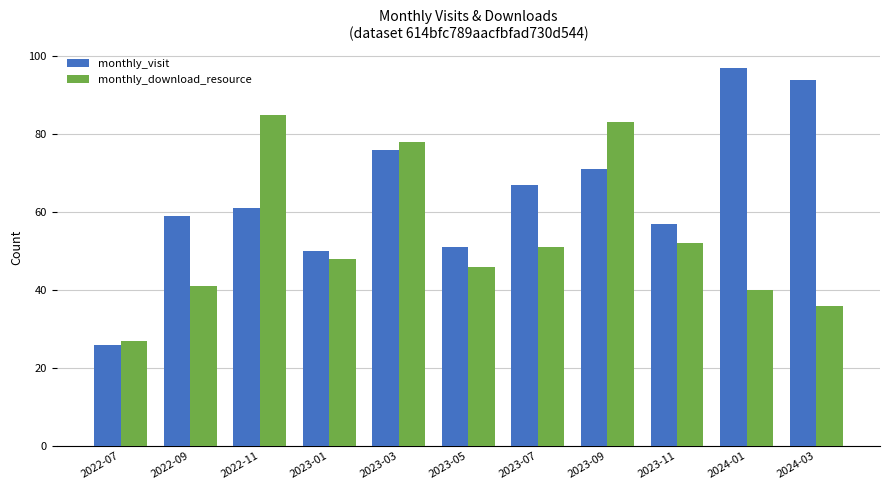

List the series in order of their peak value, highest first.

monthly_visit, monthly_download_resource